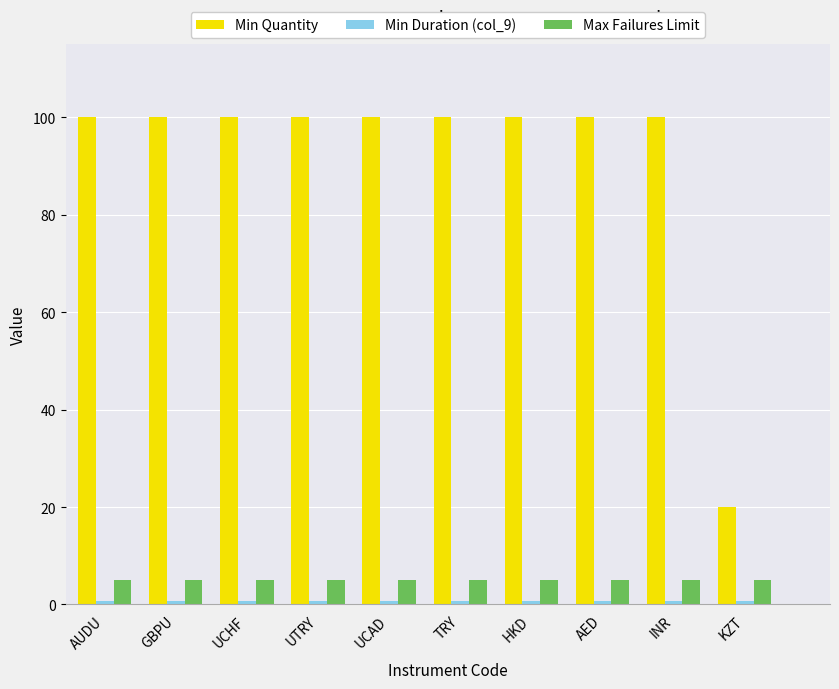

Does the chart contain stacked bars?

No